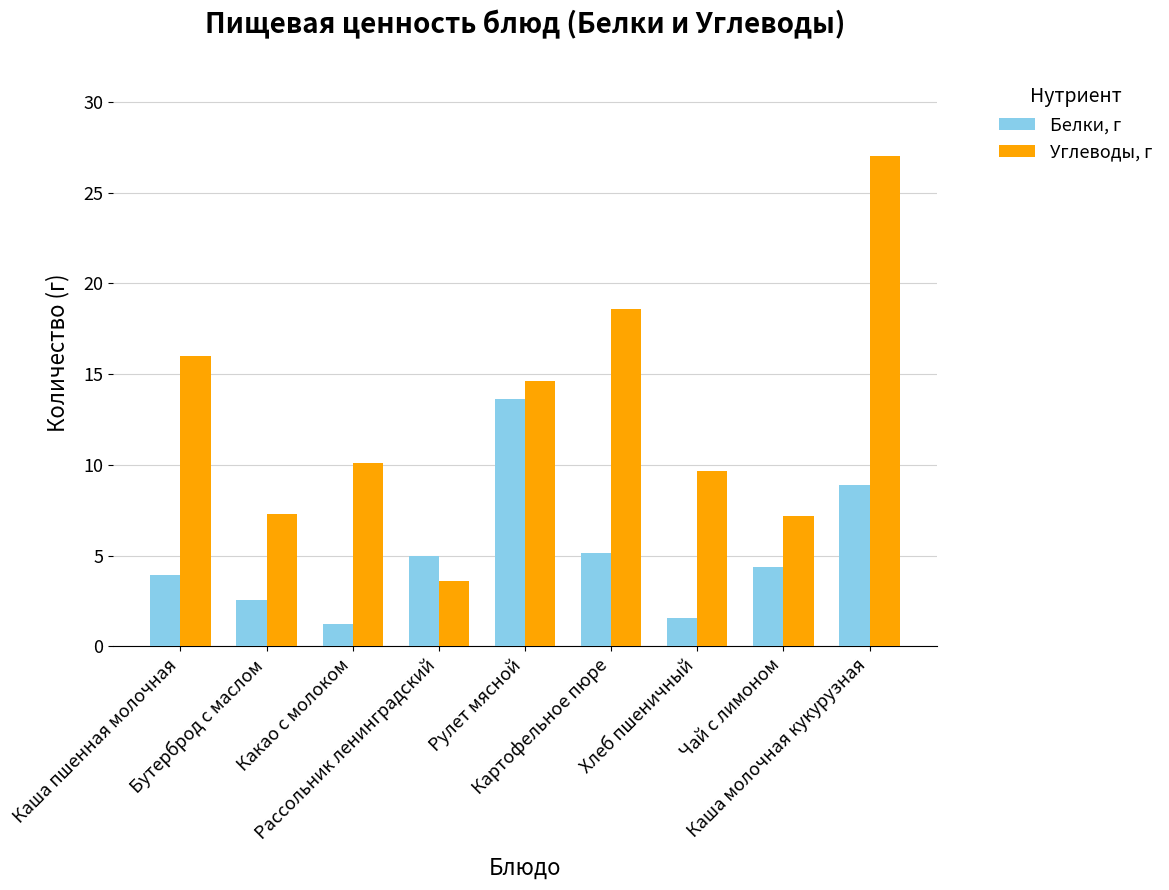

How many bars are there in each group?

2